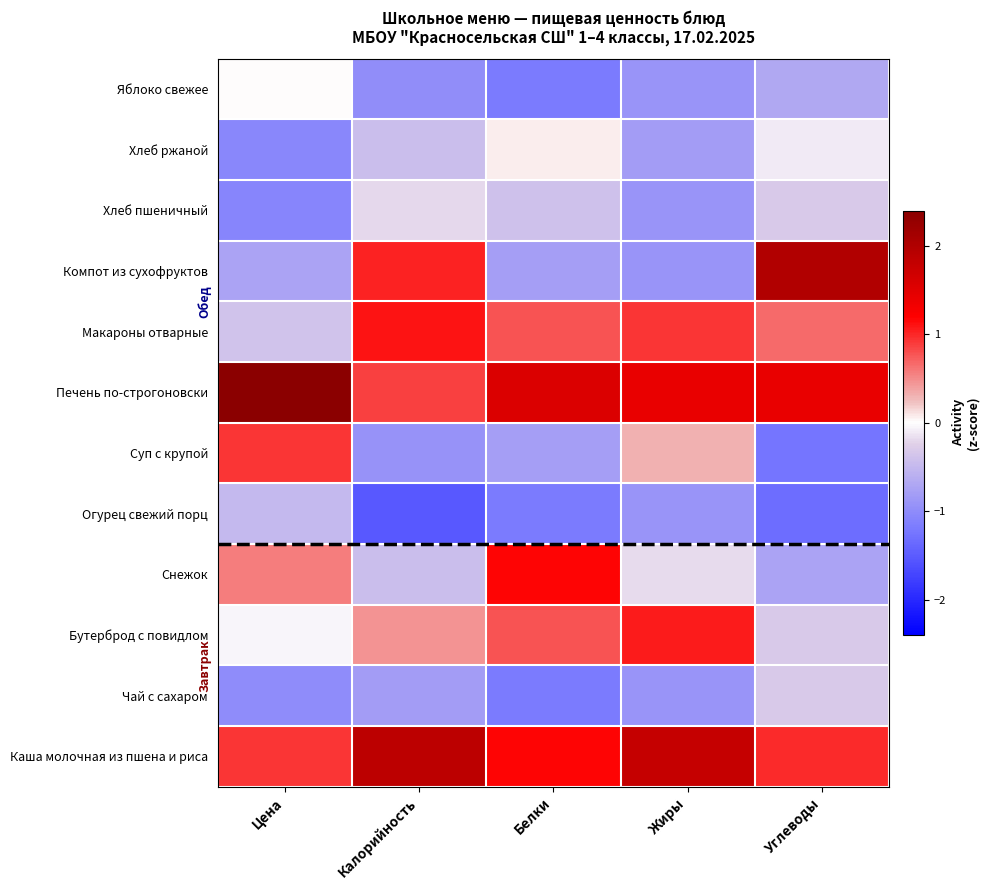

At how many categories does at least one series exceed 0?

5